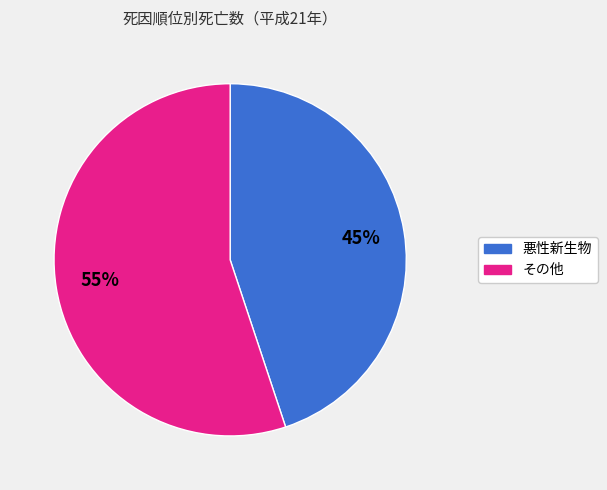

To the nearest percent, what is the average slice percentage?

50%